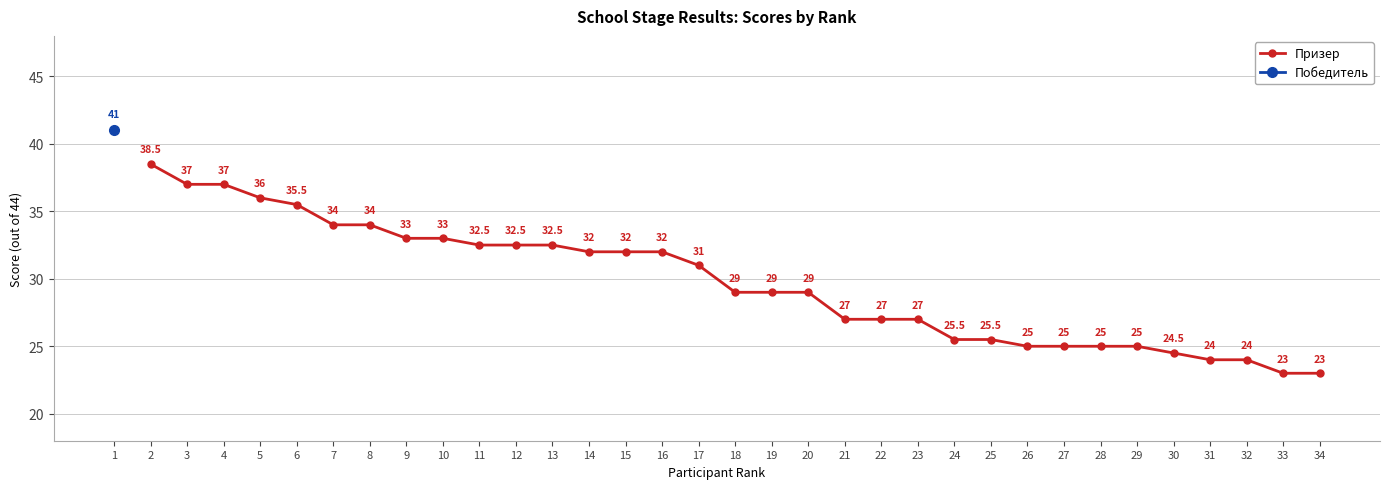

The value of Призер at 15 is 32.0. True or false?

True